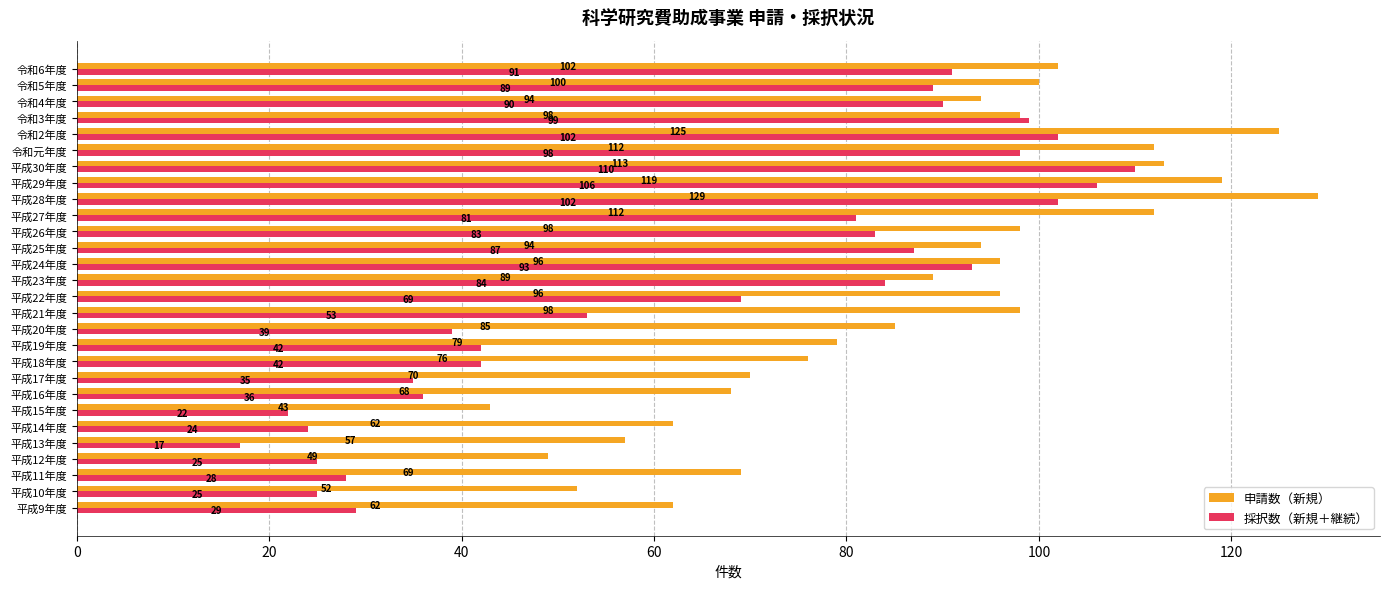

The value of 申請数（新規） at 令和2年度 is 125. True or false?

True